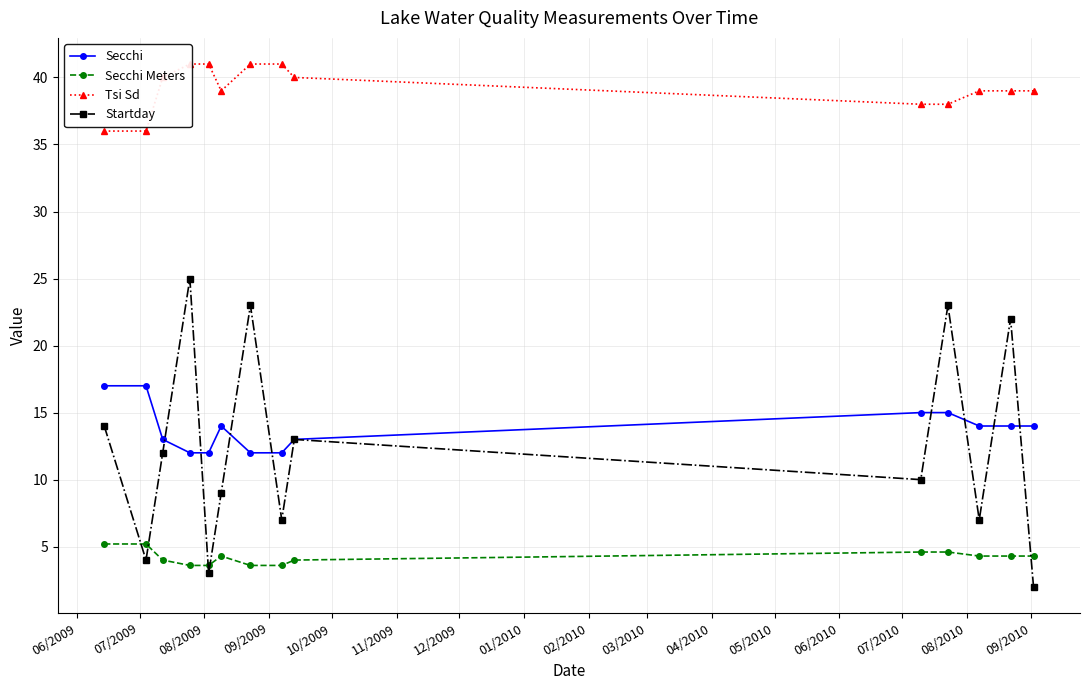

What is the value of the Secchi point at the 14th from the left?

14.0